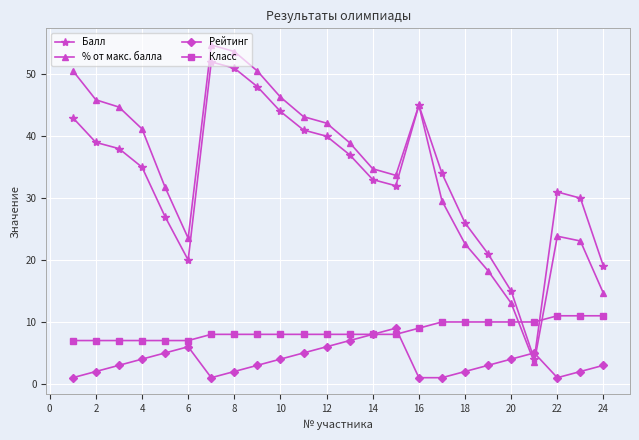

What is the minimum value for % от макс. балла?

3.5